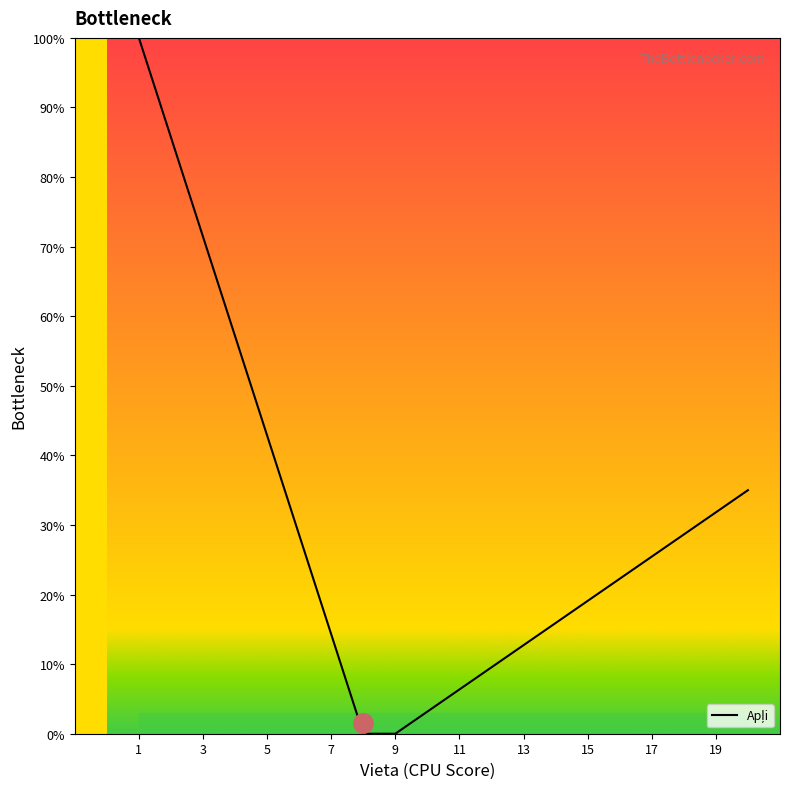

What is the maximum value shown in the chart?

100.0